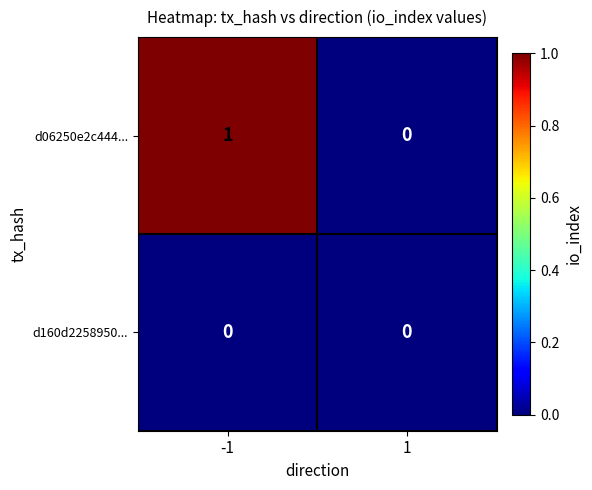

Reading left to right, what are all the values shown in this chart?

d06250e2c444...: -1=1	1=0
d160d2258950...: -1=0	1=0